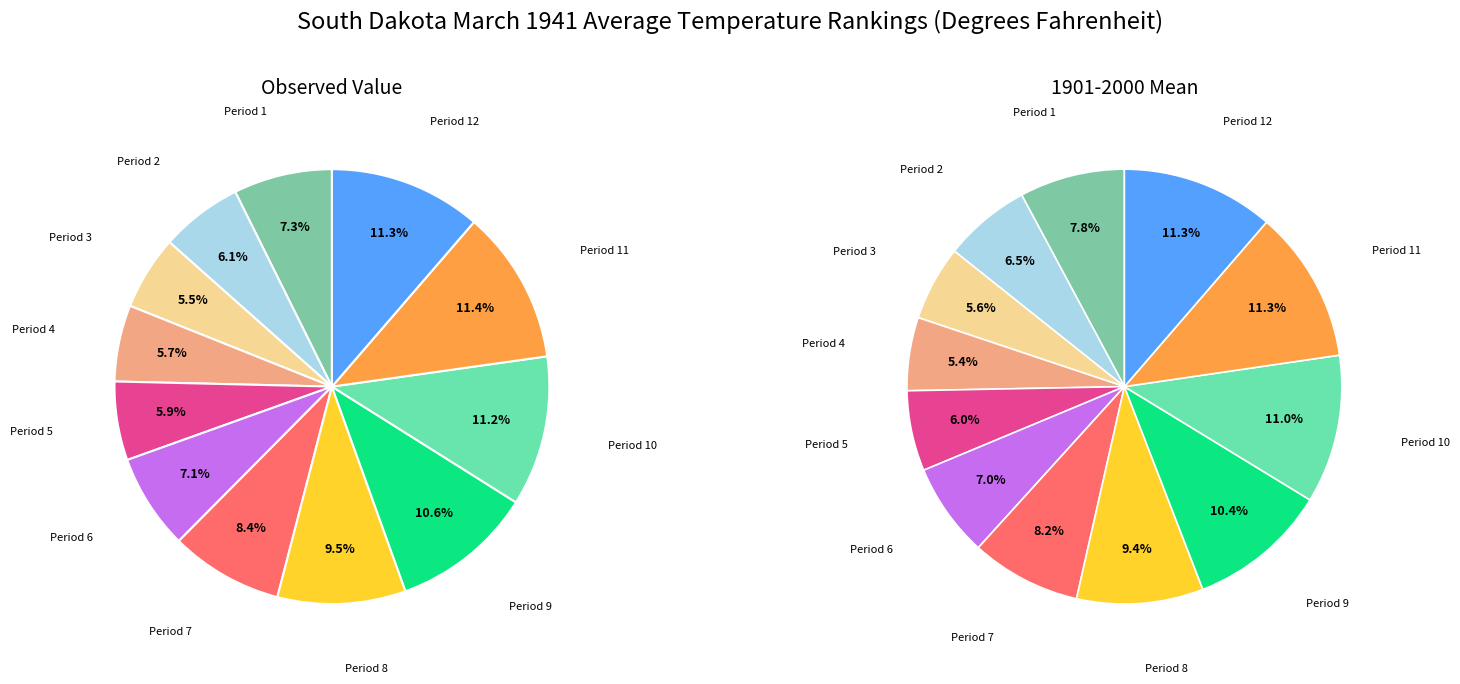

How many segments does this pie chart have?

12